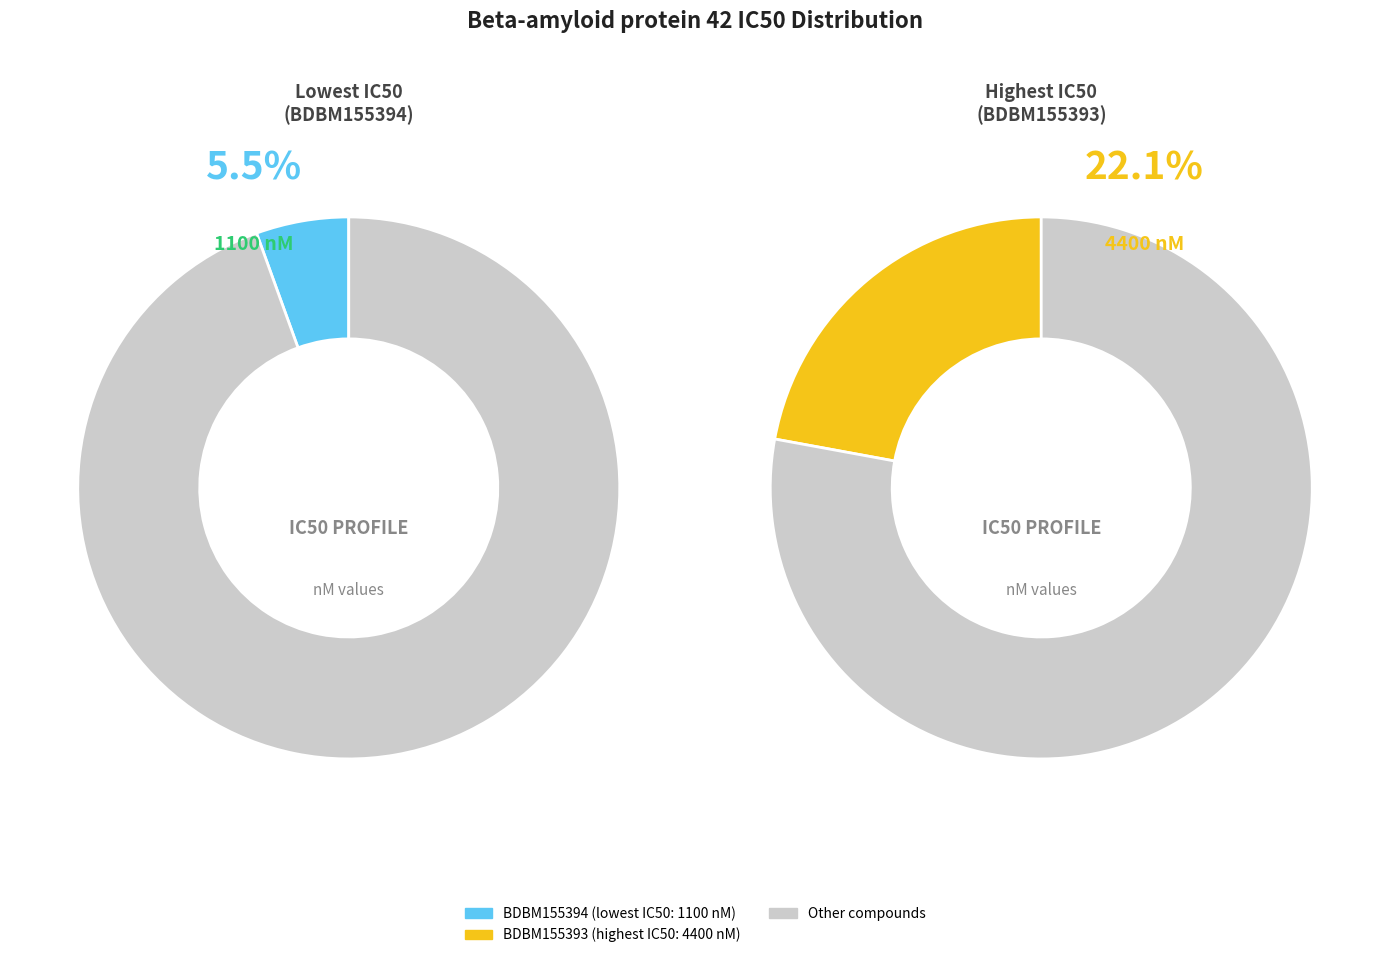

Is it true that BDBM155396 is 13% of the pie?

False